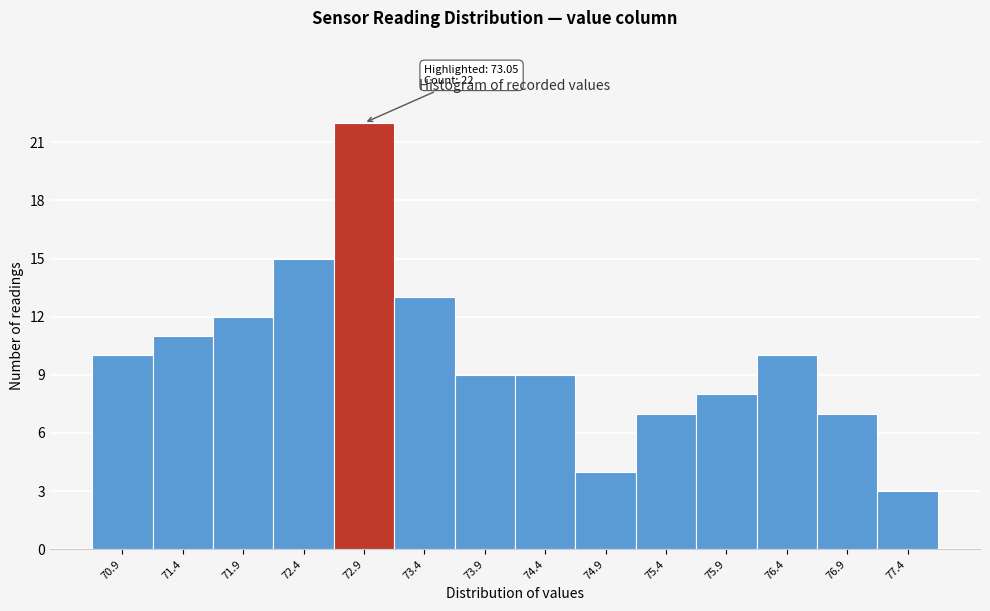

Reading left to right, extract all data points from this chart.

70.9=10	71.4=11	71.9=12	72.4=15	72.9=22	73.4=13	73.9=9	74.4=9	74.9=4	75.4=7	75.9=8	76.4=10	76.9=7	77.4=3